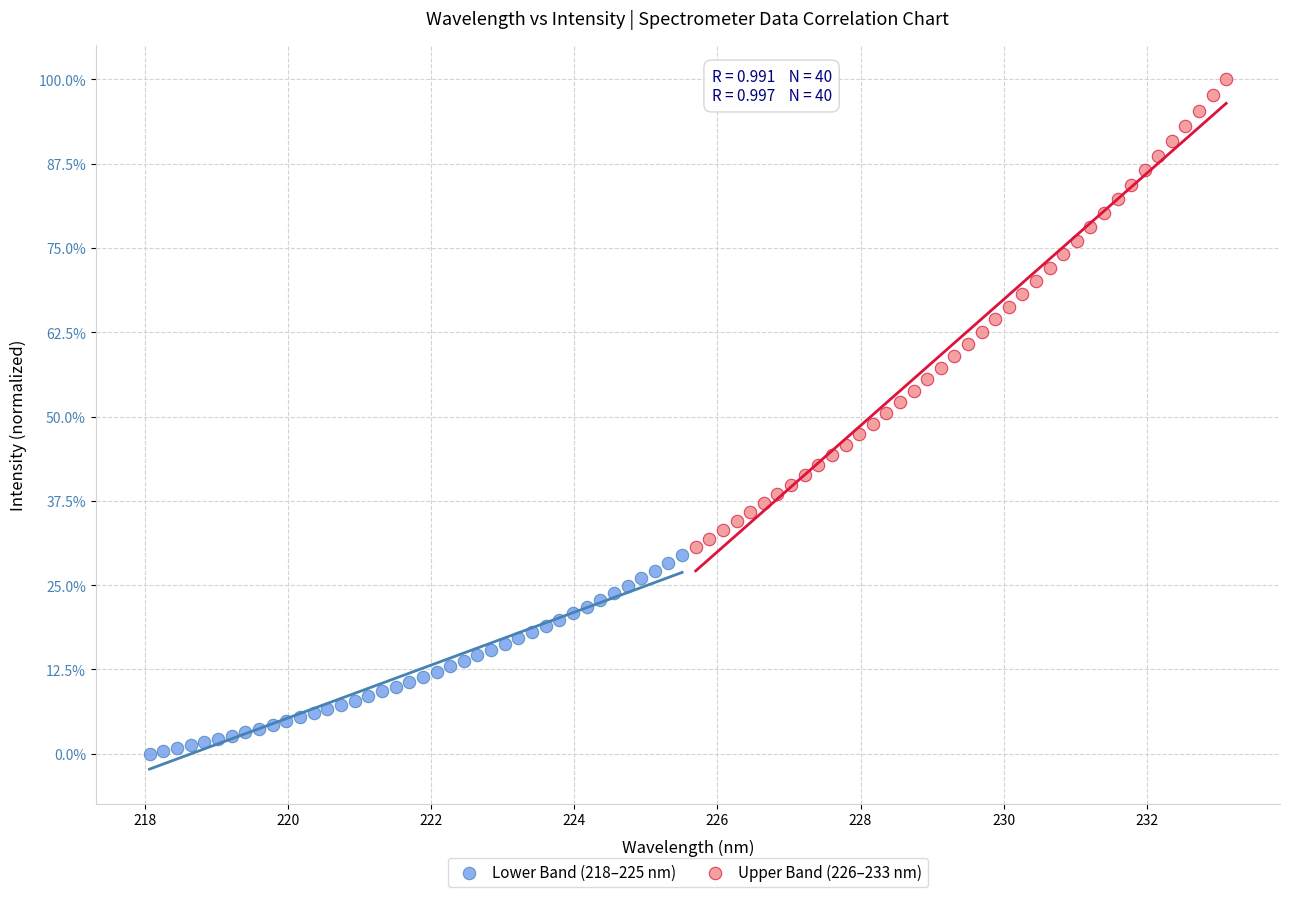

What are all the series names shown in the legend?

Lower Band (218–225 nm), Upper Band (226–233 nm)